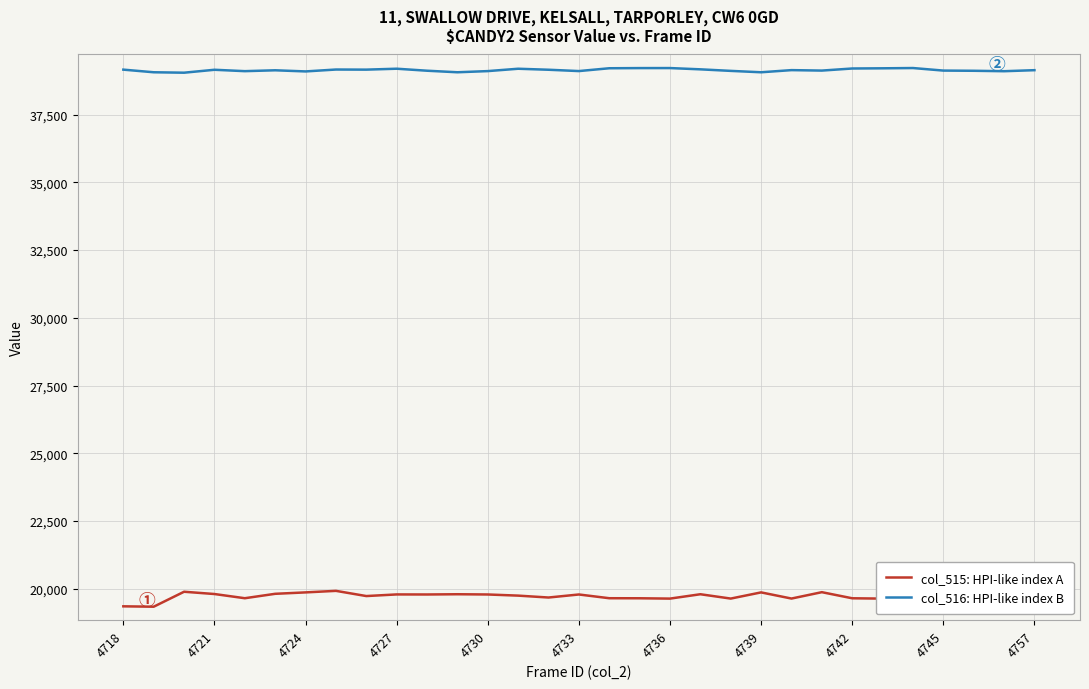

What is the maximum value for col_516: HPI-like index B?

39218